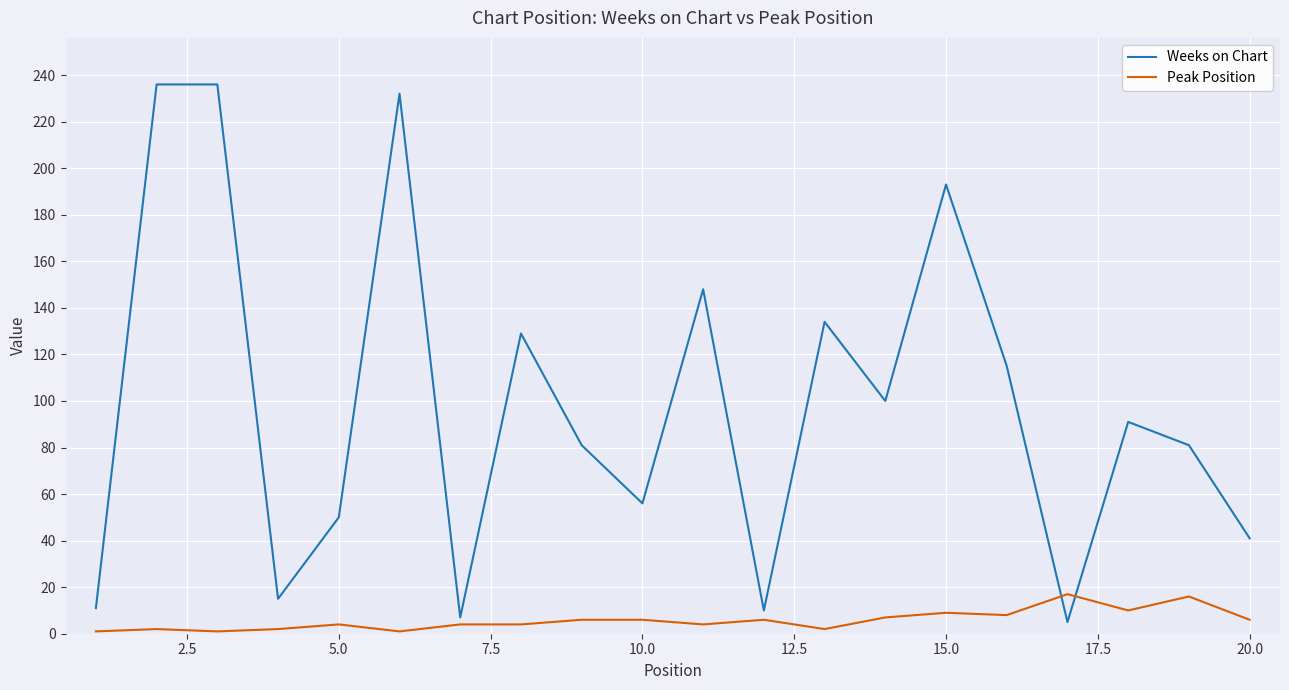

Which series has the largest total across all categories?

Weeks on Chart